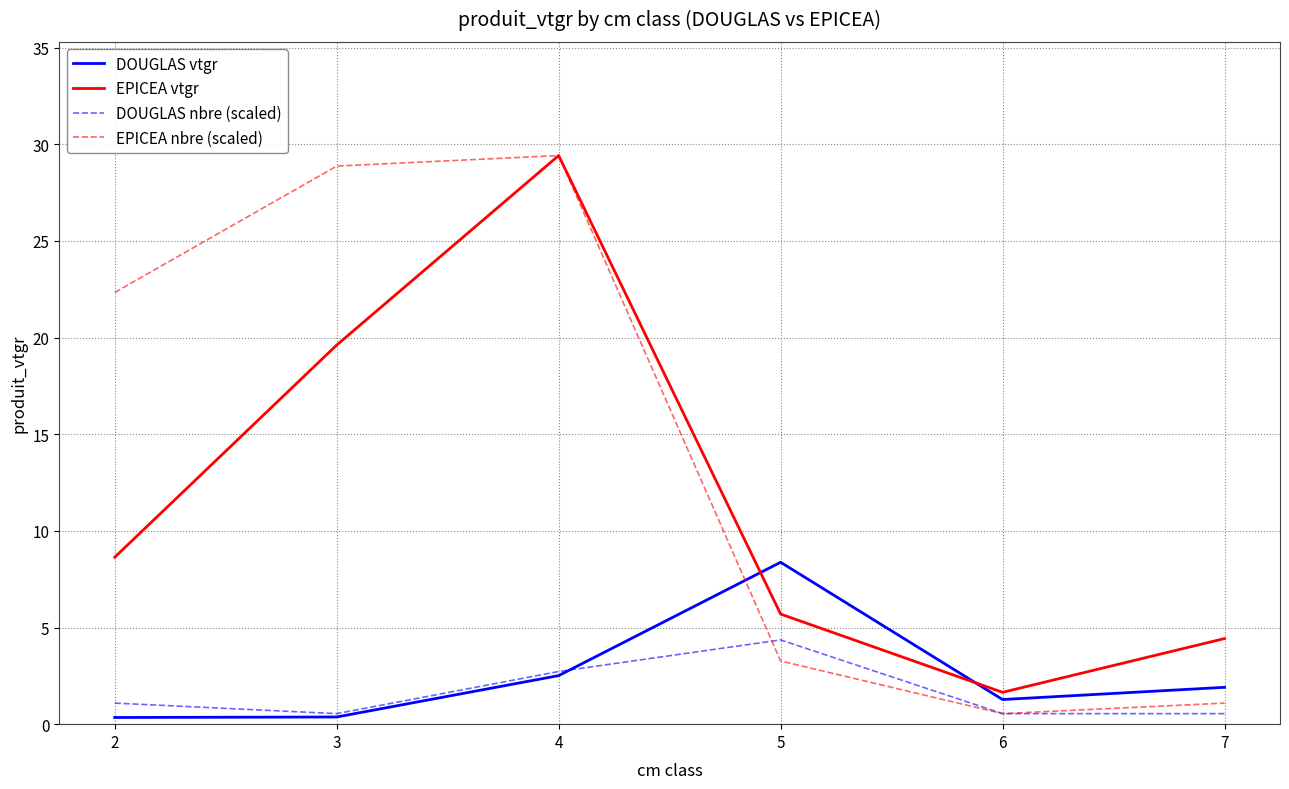

Is this an area chart (filled region under the line)?

No